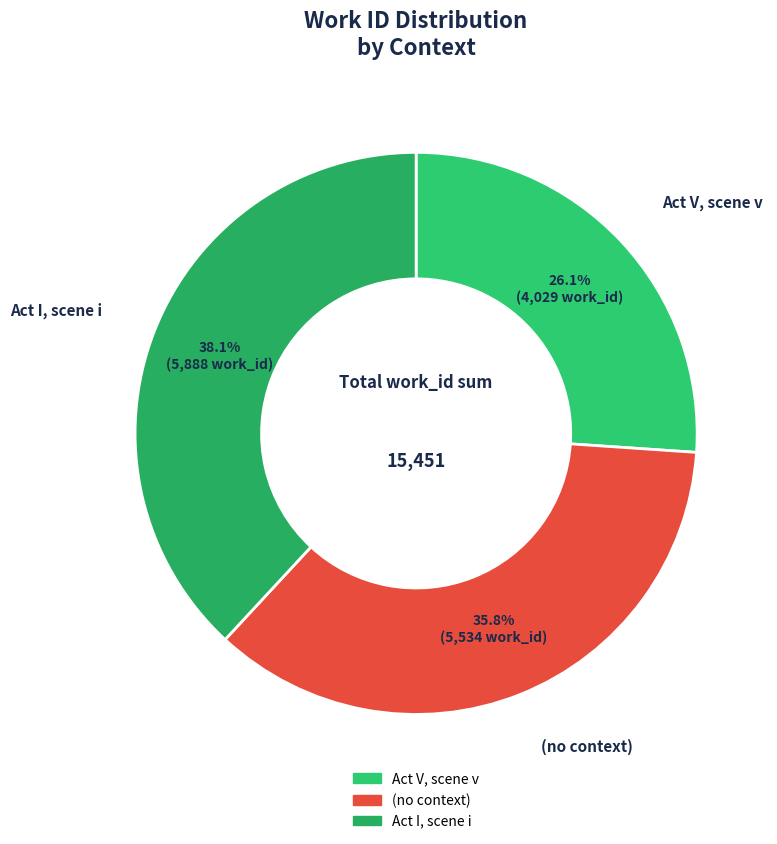

Which category has the smallest portion of the pie?

Act V, scene v